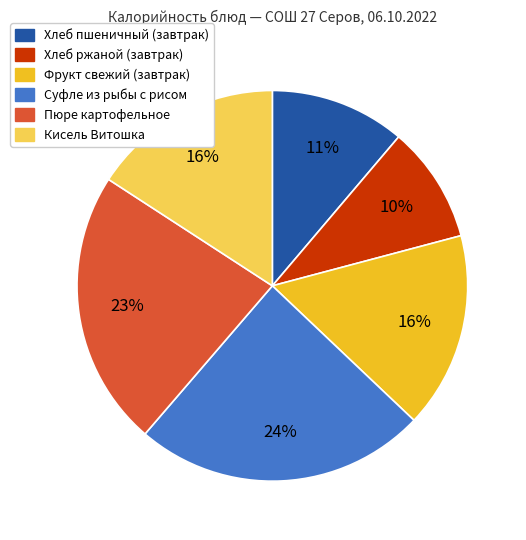

Combined, do Хлеб пшеничный (завтрак) and Фрукт свежий (завтрак) account for over 50%?

No